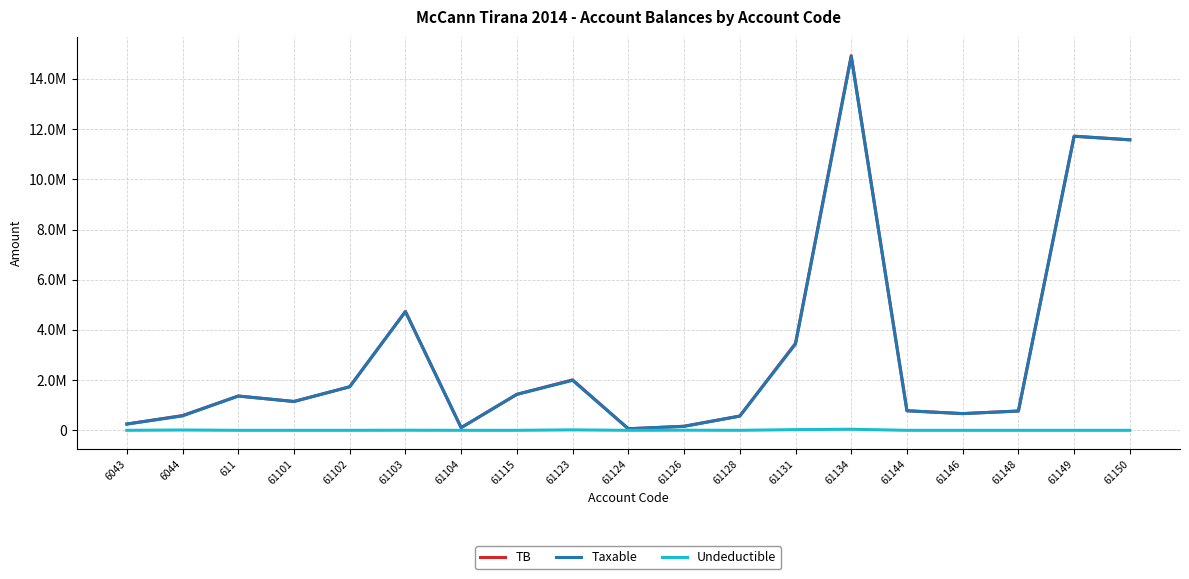

Reading left to right, list all the values displayed in this chart.

TB: 250227.1	588118.9	1366068.5	1149043.7	1735151.5	4735066.9	105900.0	1434003.2	2010362.2	61813.2	163090.0	567460.5	3465988.5	14931158.8	779642.1	666085.5	769080.9	11717876.6	11574631.1
Taxable: 250227.1	575296.9	1366068.5	1149043.7	1735151.5	4731146.9	105900.0	1433753.2	1991862.2	61813.2	157990.0	567460.5	3437988.5	14887859.8	779642.1	666085.5	769080.9	11717876.6	11574631.1
Undeductible: 0.0	12822.0	0.0	0.0	0.0	3920.0	0.0	250.0	18500.0	0.0	5100.0	0.0	28000.0	43299.0	0.0	0.0	0.0	0.0	0.0